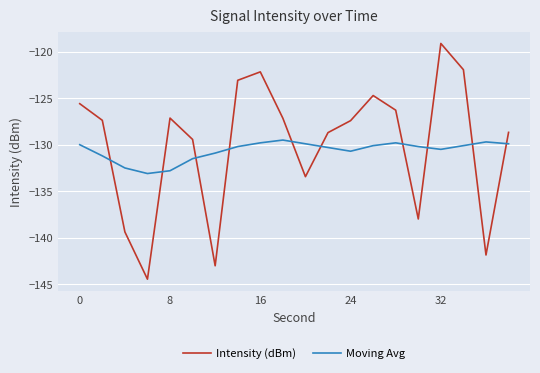

Rank the series by their maximum value, from lowest to highest.

Moving Avg, Intensity (dBm)